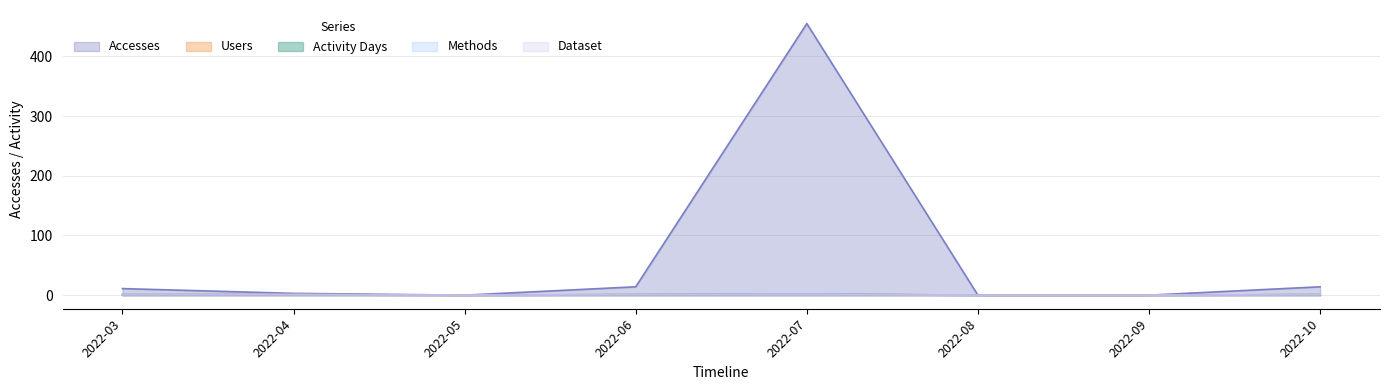

What is the difference between the second highest and minimum values in the Accesses series?

14